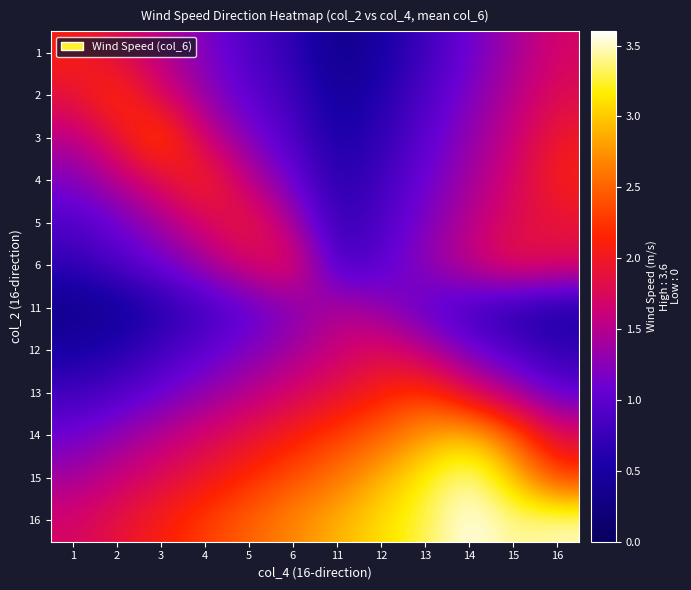

What is the spread (max minus min) of values at 16?

3.0